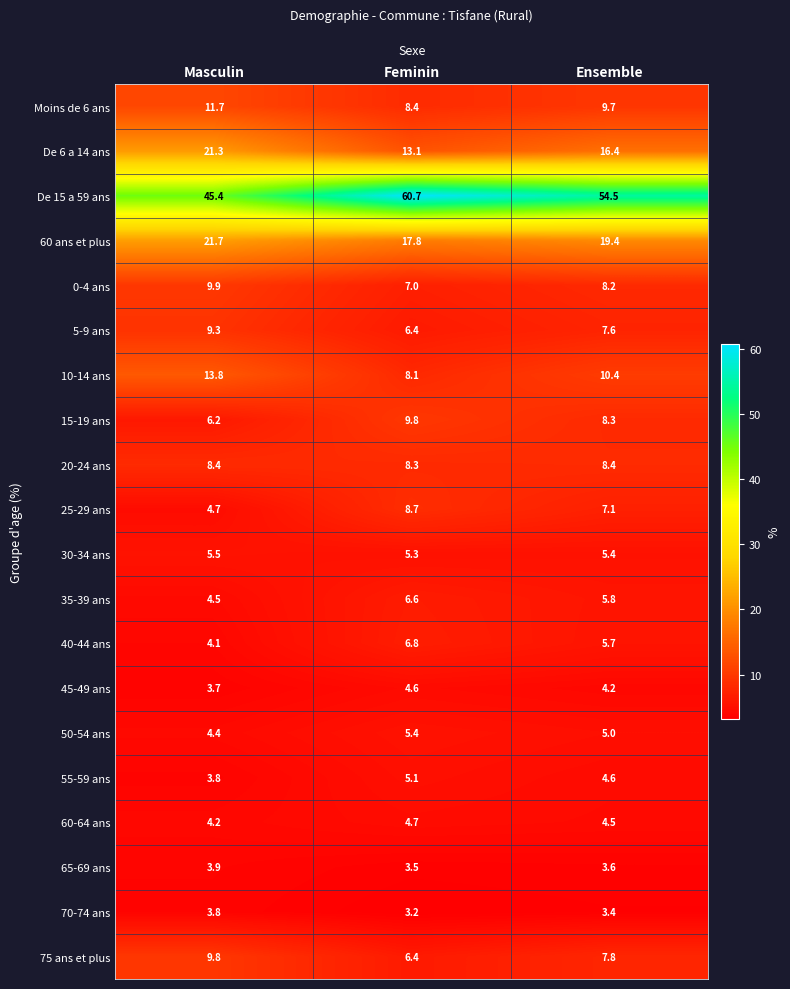

List the labels in order of 45-49 ans value, smallest first.

Masculin, Ensemble, Feminin